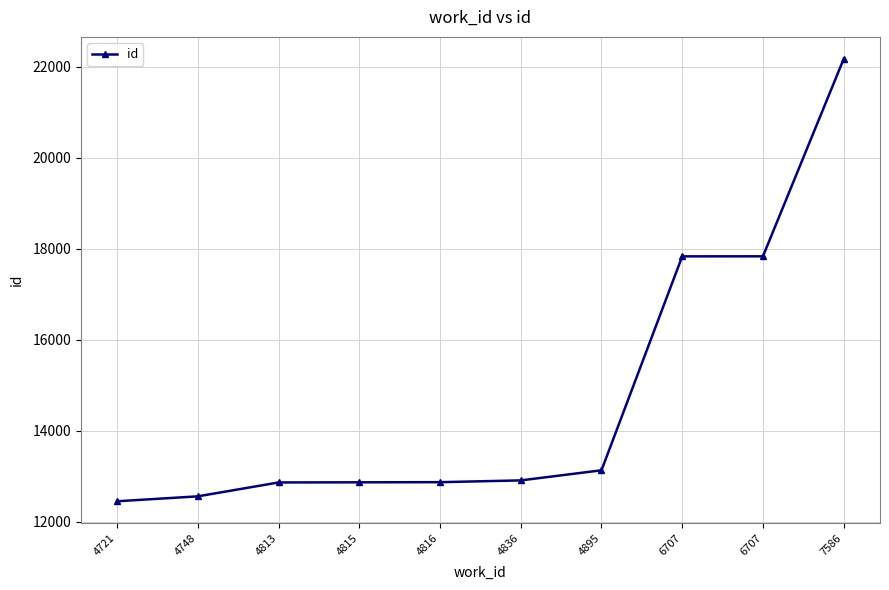

What is the change in value from 4815 to 4836?

+42